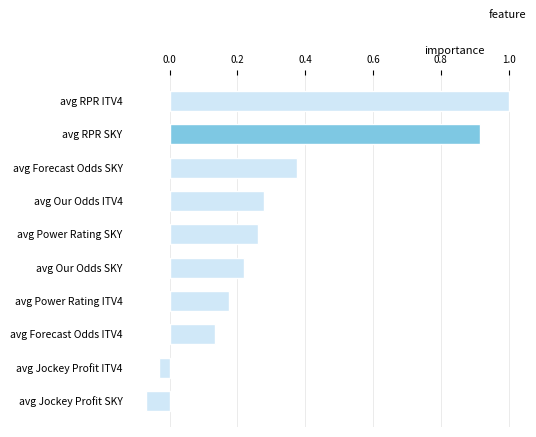

What is the sum of all values?

3.3